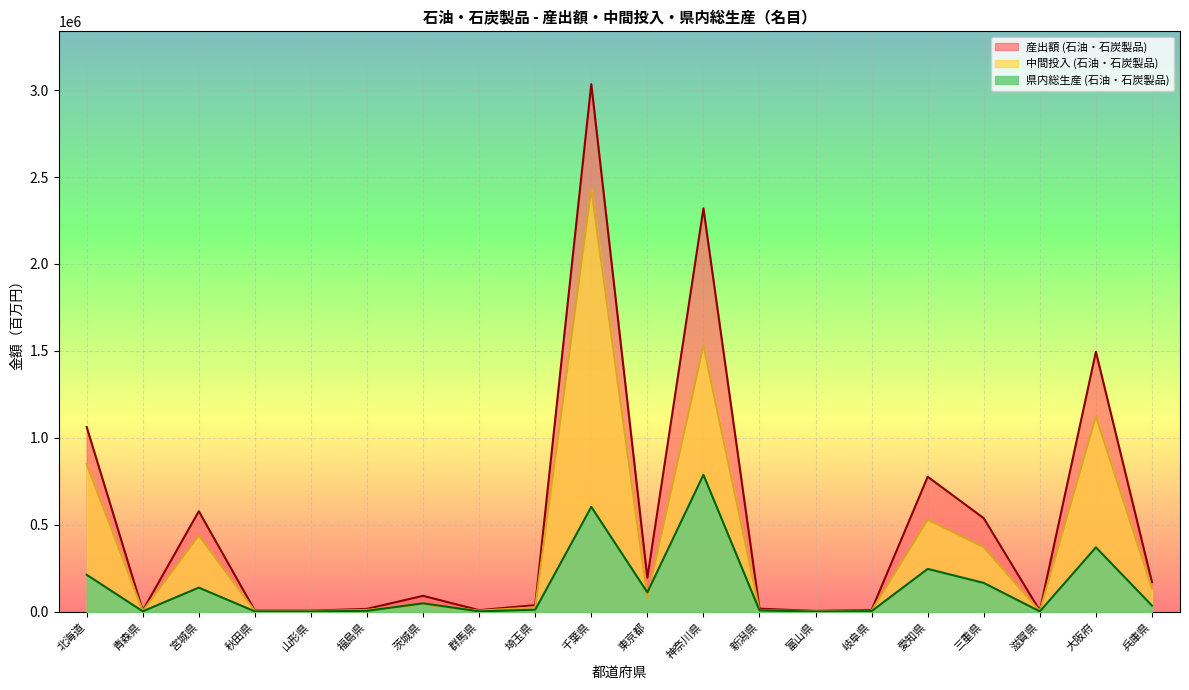

What is the sum of all 産出額 (石油・石炭製品) values?

10392099